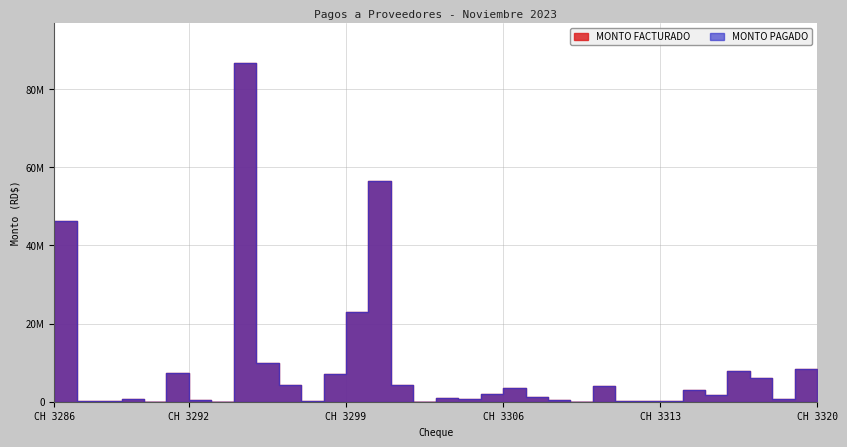

What are all the series names shown in the legend?

MONTO FACTURADO, MONTO PAGADO